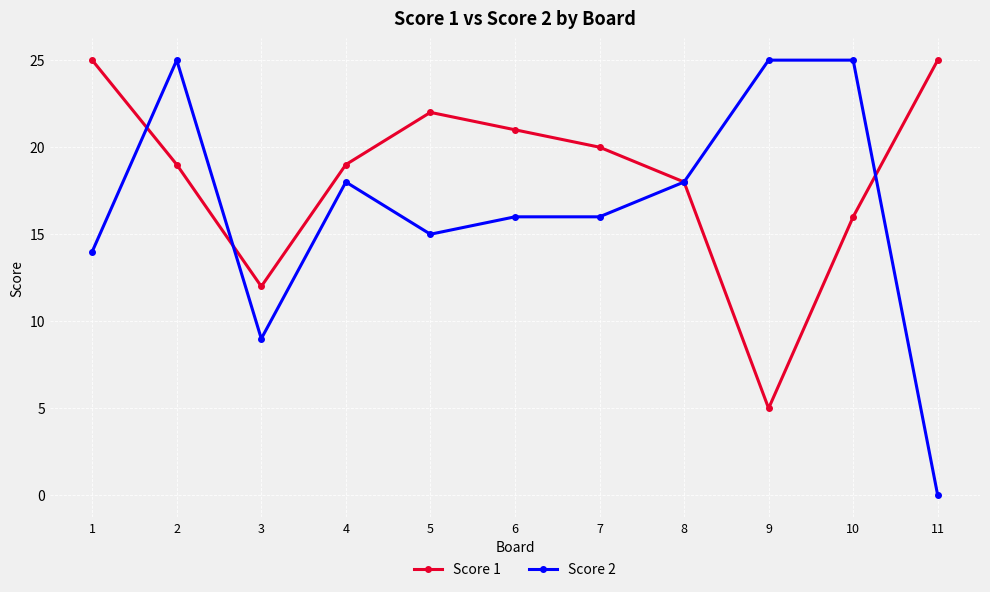

At which category is the sum across all series the highest?

2